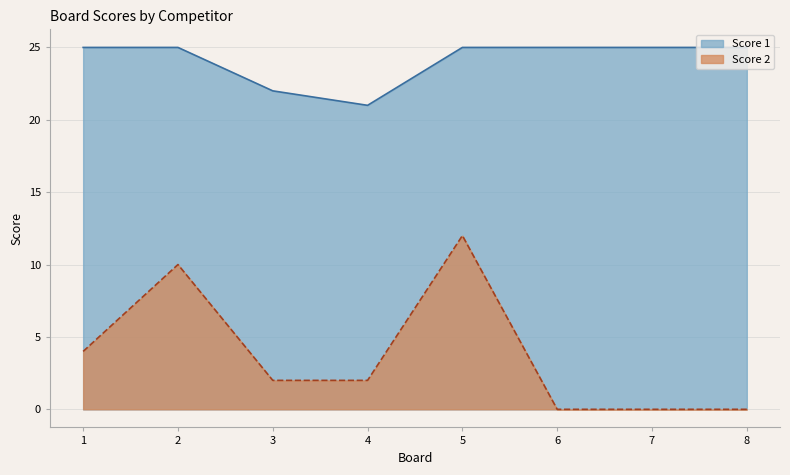

Reading left to right, transcribe all the data shown in this chart.

Score 1: 25	25	22	21	25	25	25	25
Score 2: 4	10	2	2	12	0	0	0